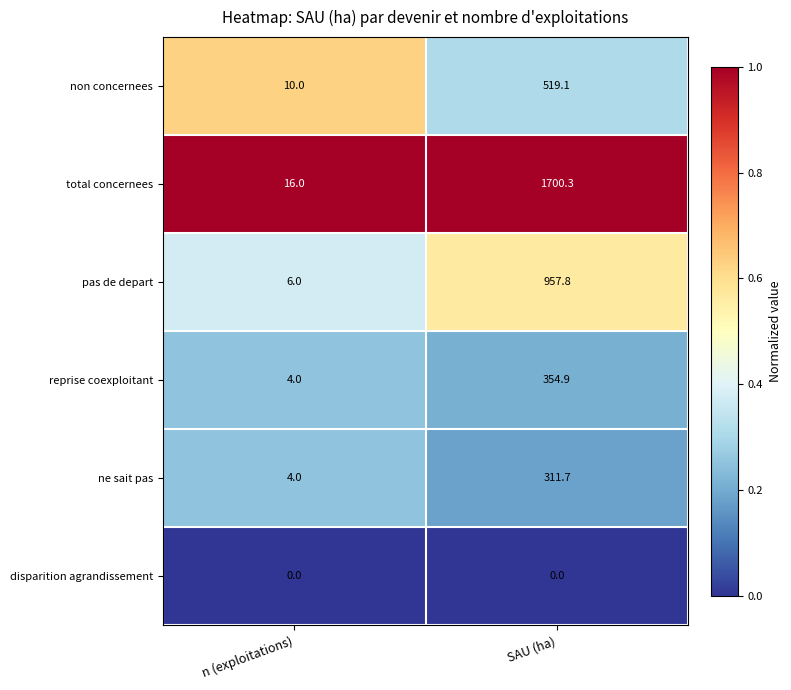

What is the difference between the highest and lowest values at SAU (ha)?

1700.3